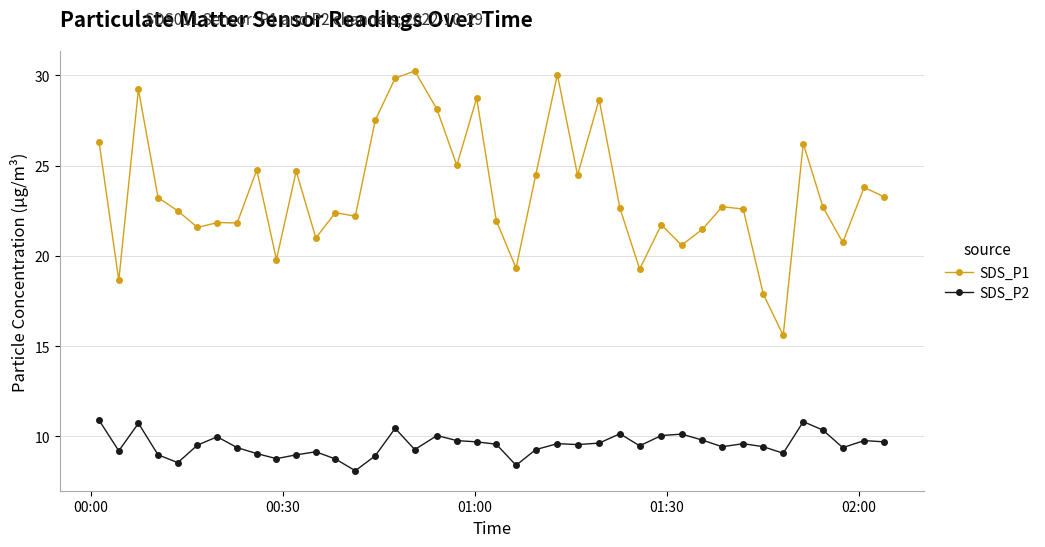

What is the difference between the second highest and second lowest values in the SDS_P2 series?

2.4